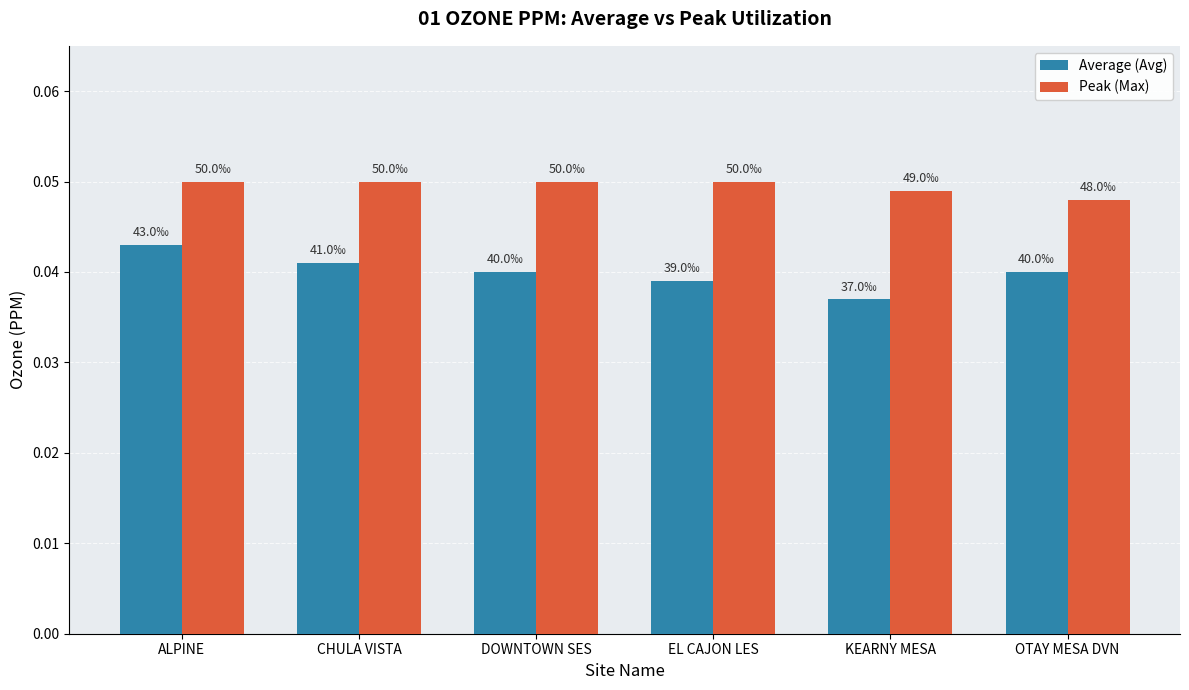

The value of Peak (Max) at ALPINE is 0.0. True or false?

False